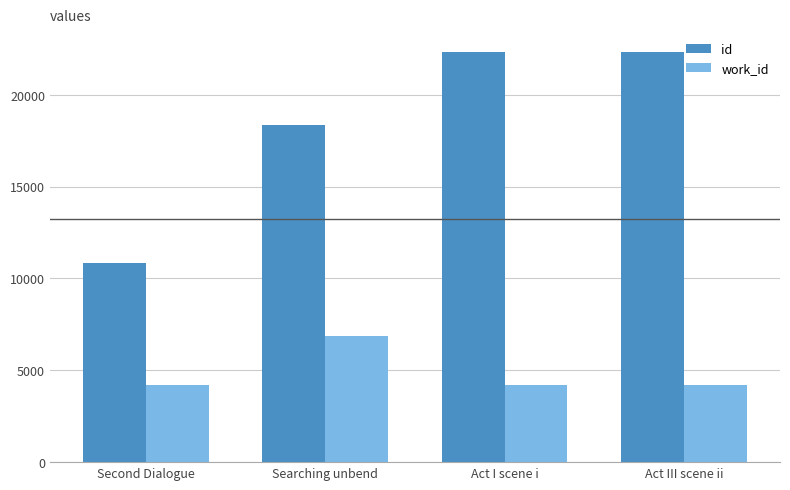

What is the sum of the work_id values at Searching unbend and Act I scene i?

11036